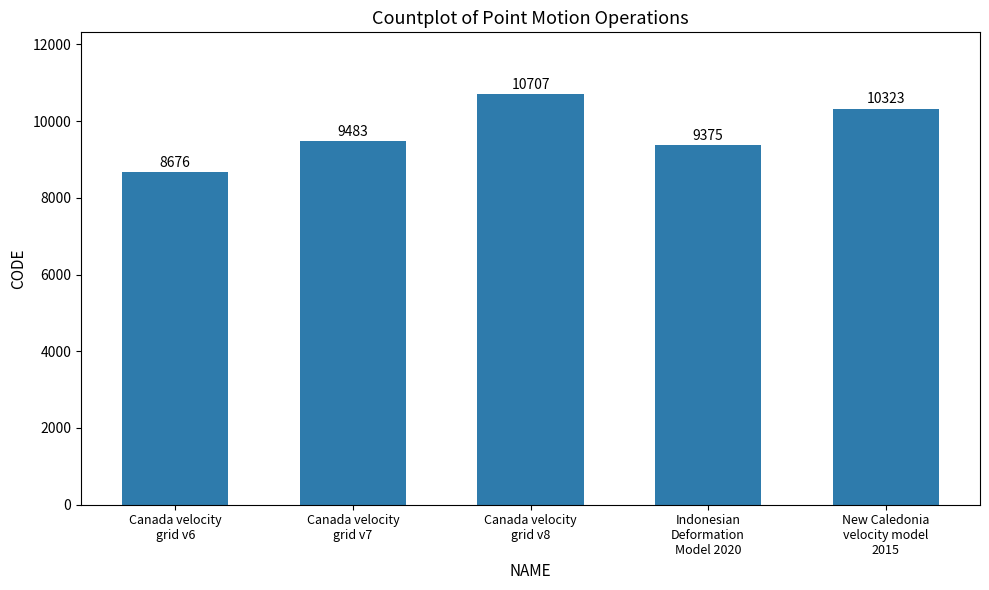

List the labels in order of value, smallest first.

Canada velocity
grid v6, Indonesian
Deformation
Model 2020, Canada velocity
grid v7, New Caledonia
velocity model
2015, Canada velocity
grid v8